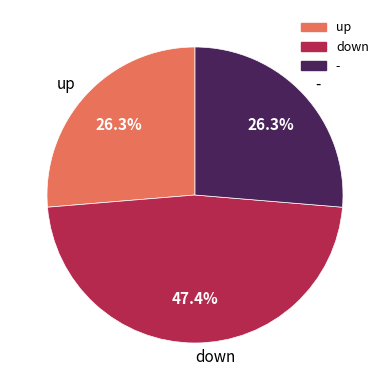

How many slices are in this pie chart?

3